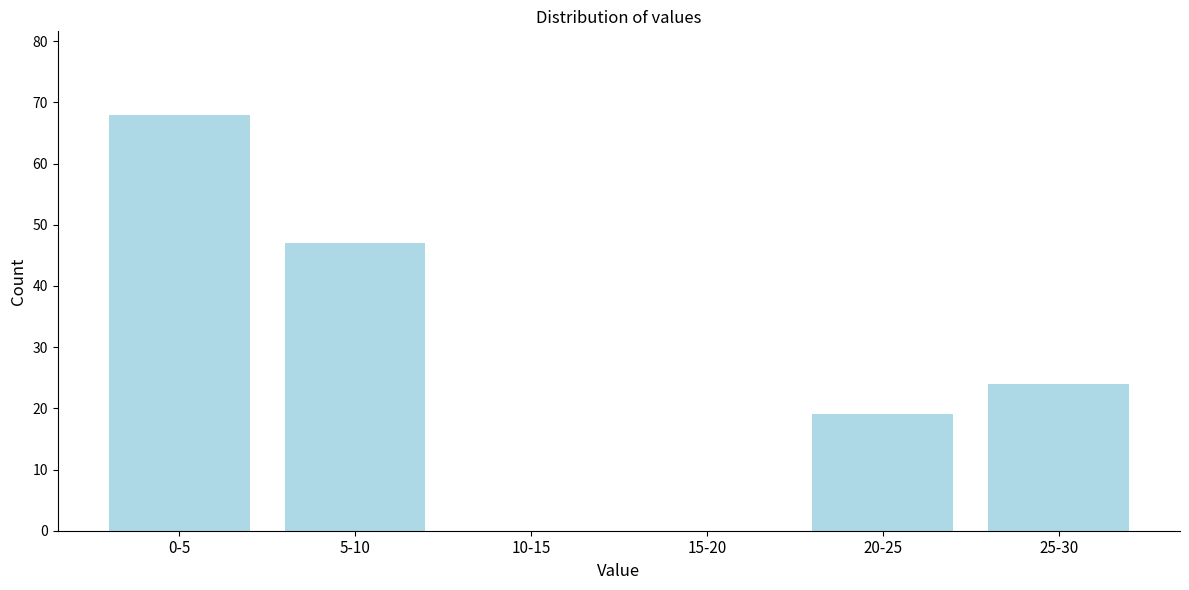

Reading left to right, list all the values displayed in this chart.

0-5=68	5-10=47	10-15=0	15-20=0	20-25=19	25-30=24